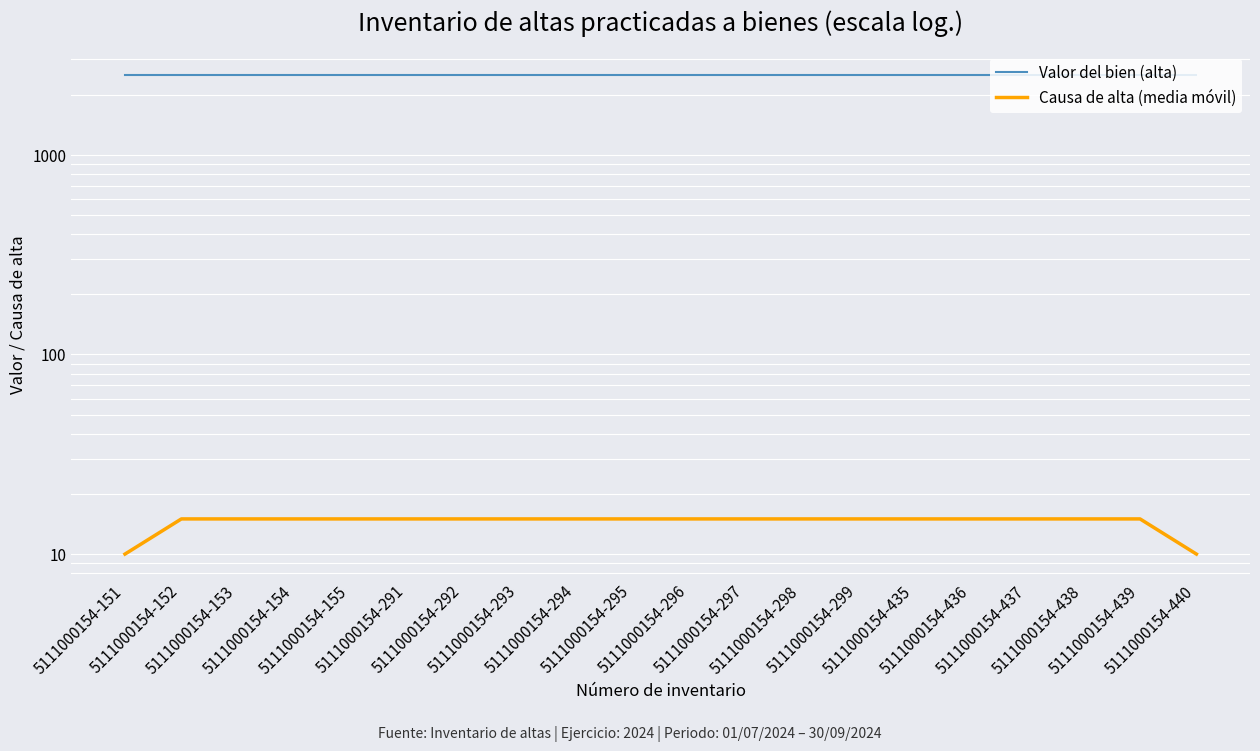

How many data points in Causa de alta (media móvil) are less than 15?

2